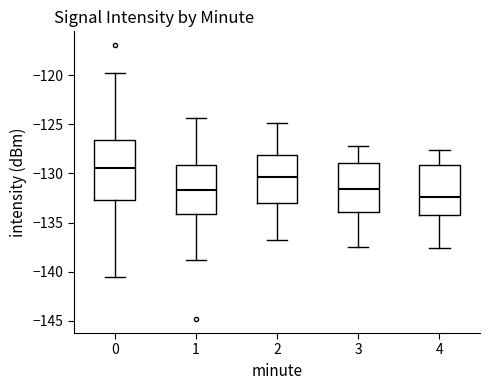

Where is the upper edge of the box at x = 2 on the y-axis? The values are not printed on the chart, so give them approximately, as read against the axis.

-128.0